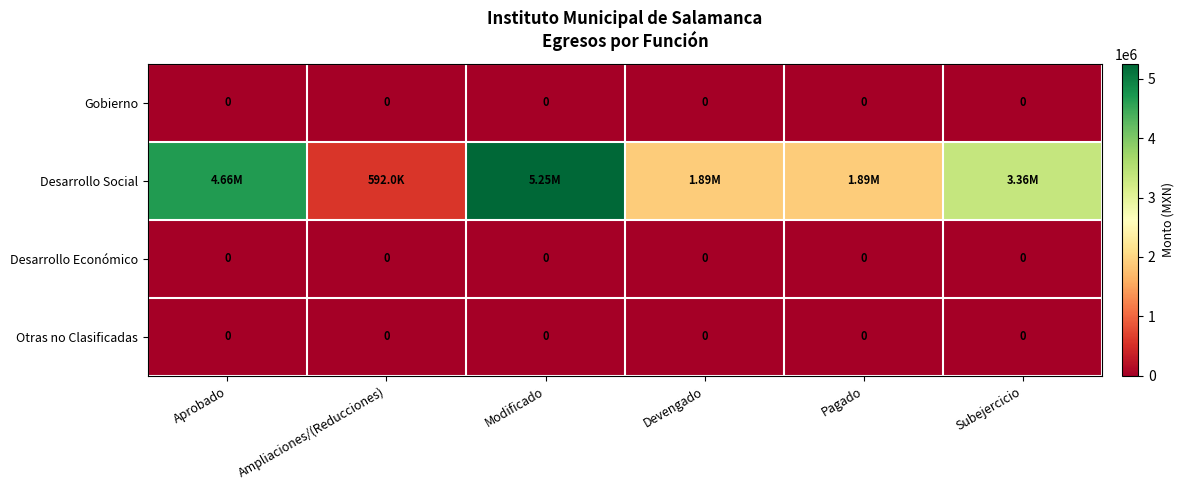

Which series has the widest spread of values?

Desarrollo Social